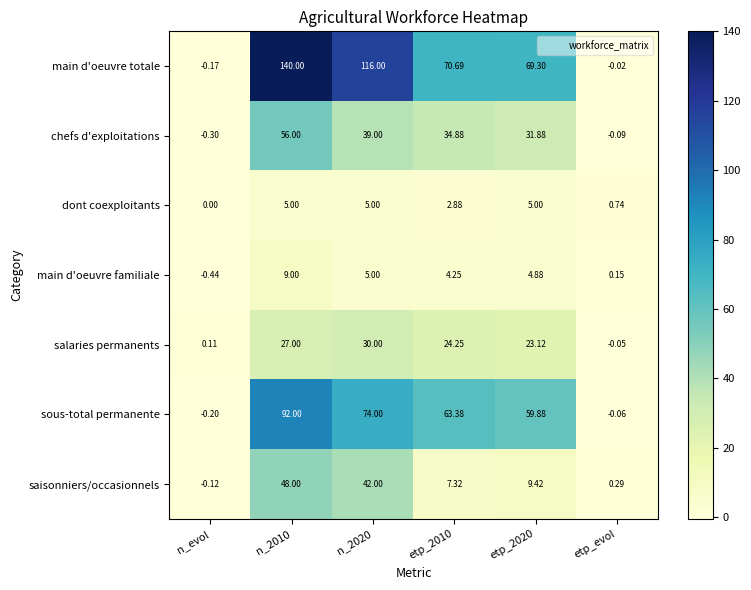

What is the maximum value shown in the chart?

140.0